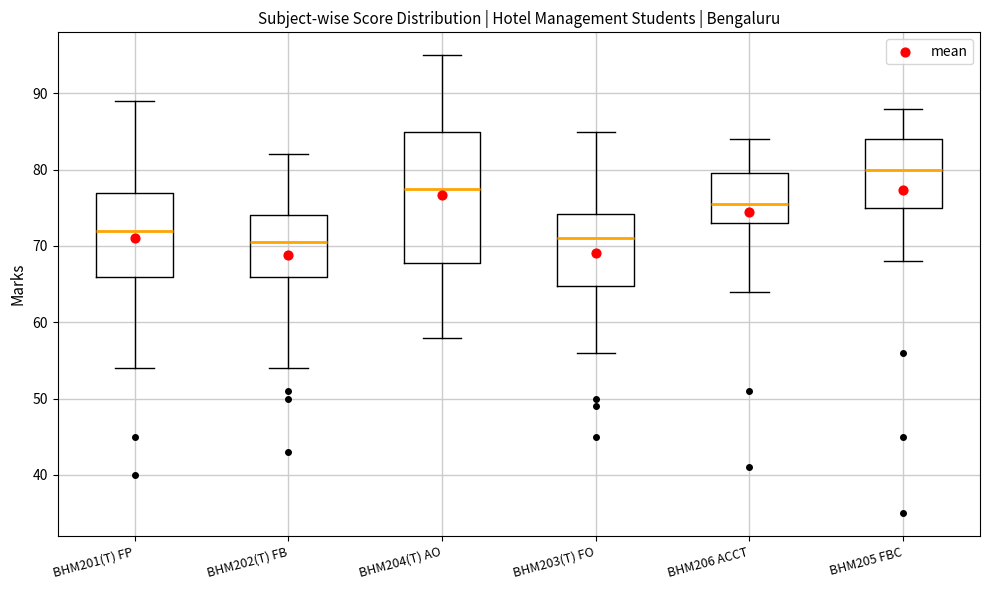

Which box is the tallest, from its lower edge to its upper edge?

BHM204(T) AO